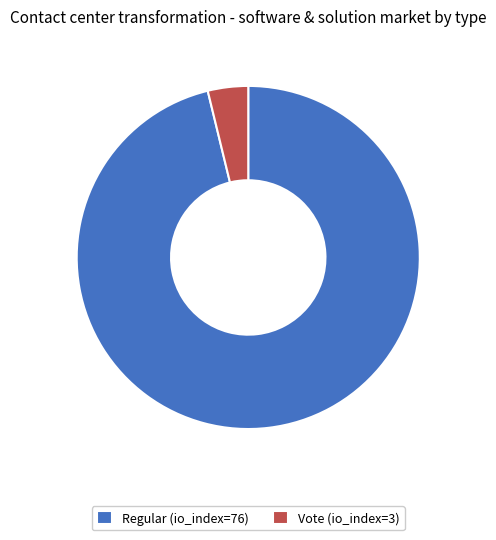

Approximately how many times larger is the value at Regular (io_index=76) compared to Vote (io_index=3)?

25.3